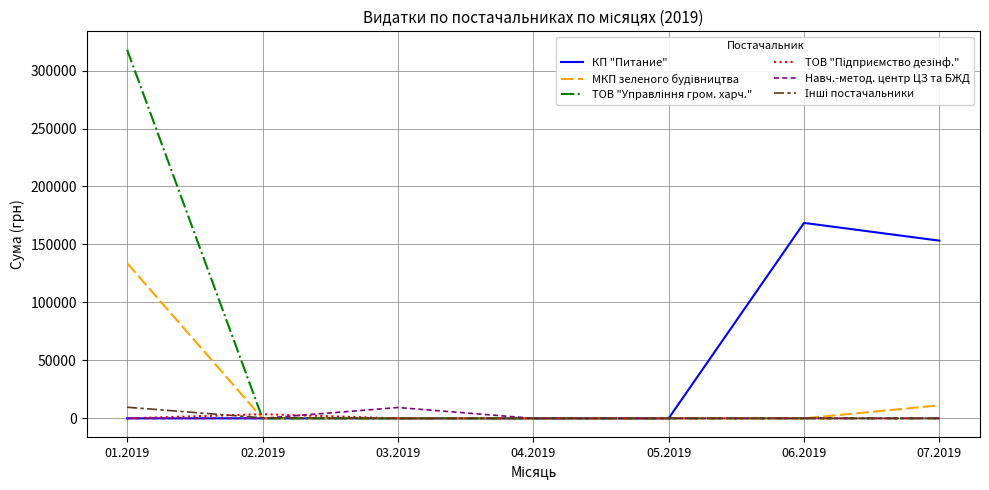

True or false: МКП зеленого будiвництва has a value of 45152.1 at 03.2019.

False